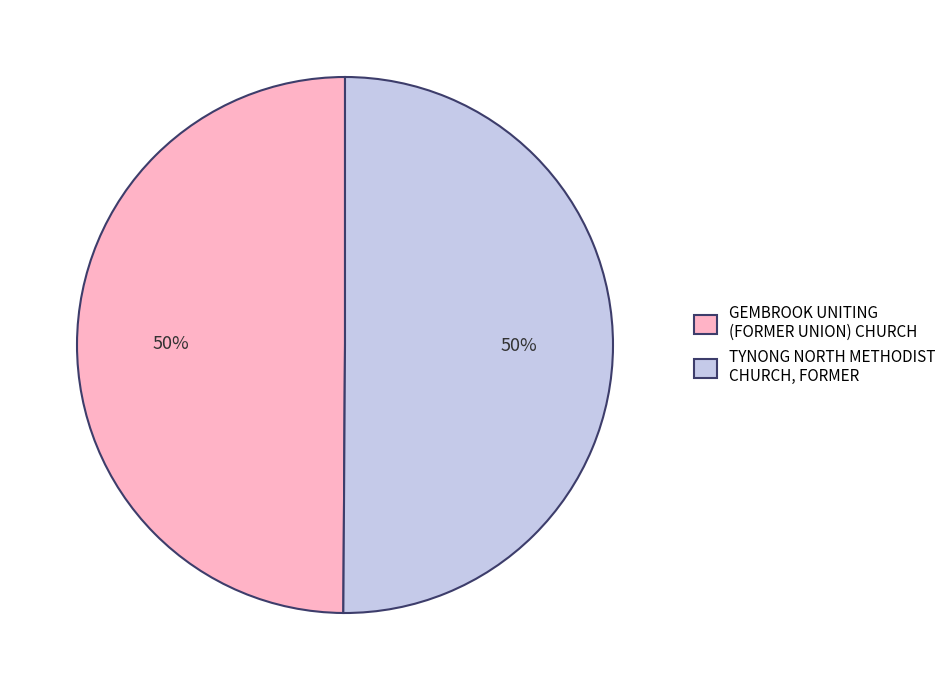

What percentage is the TYNONG NORTH METHODIST CHURCH, FORMER slice, to the nearest percent?

50%